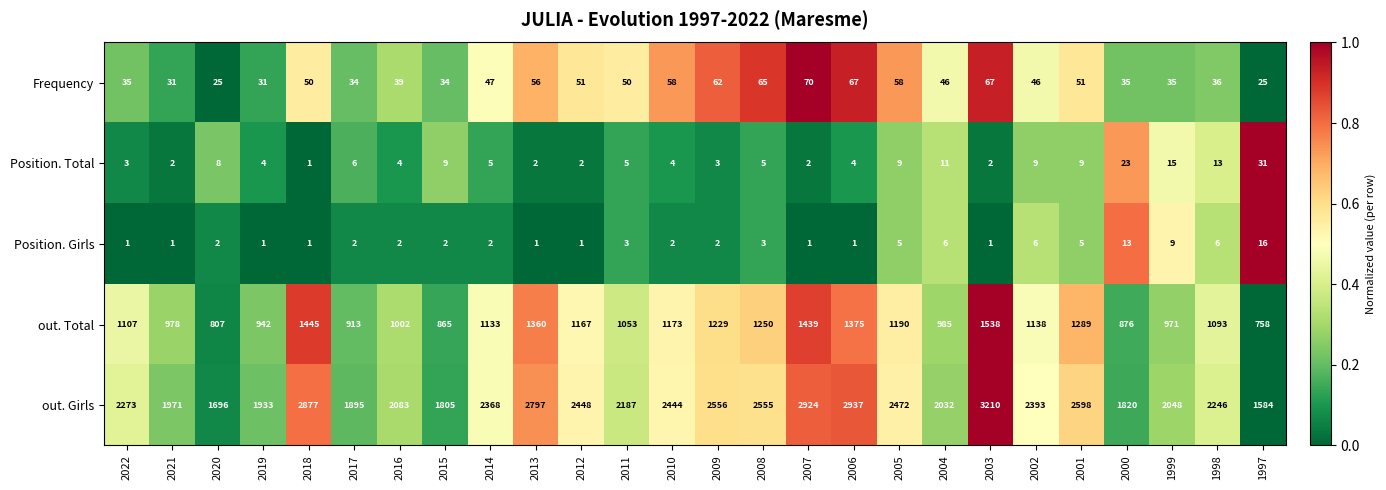

How many data points does each series have?

26